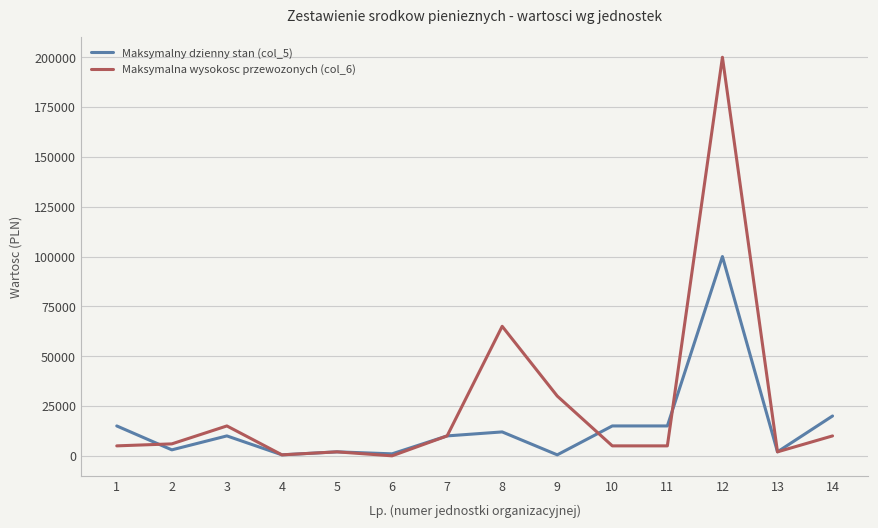

At which category does Maksymalny dzienny stan (col_5) reach its first local valley?

2